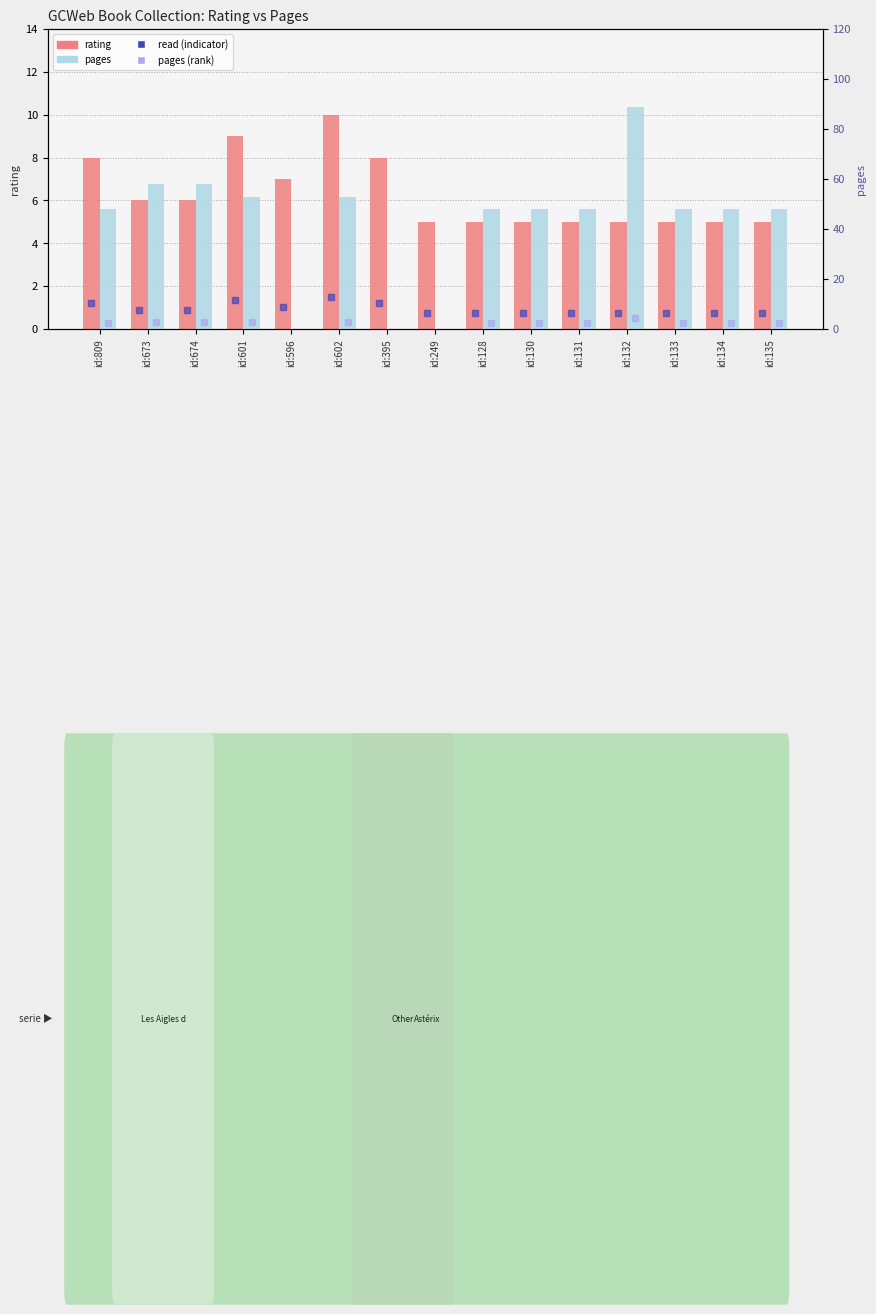

Which label corresponds to the smallest value in the chart?

id:596